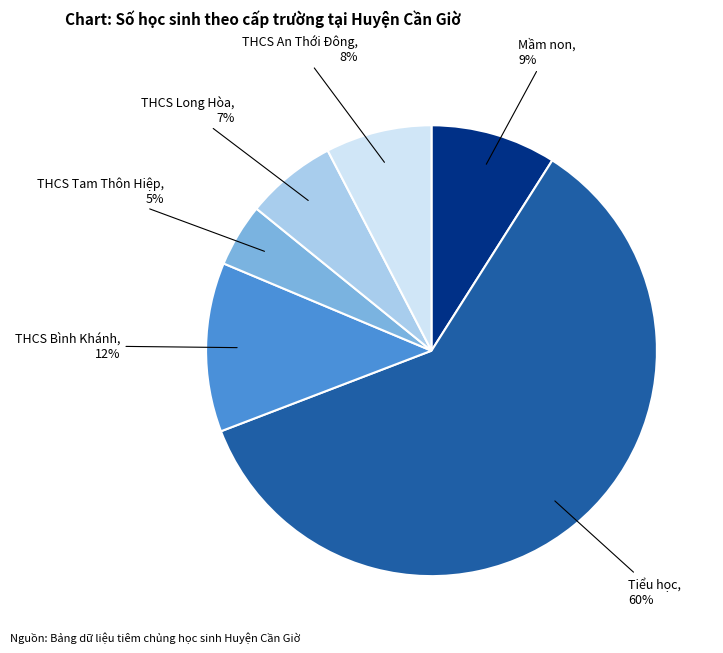

Does any single category account for the majority?

Yes